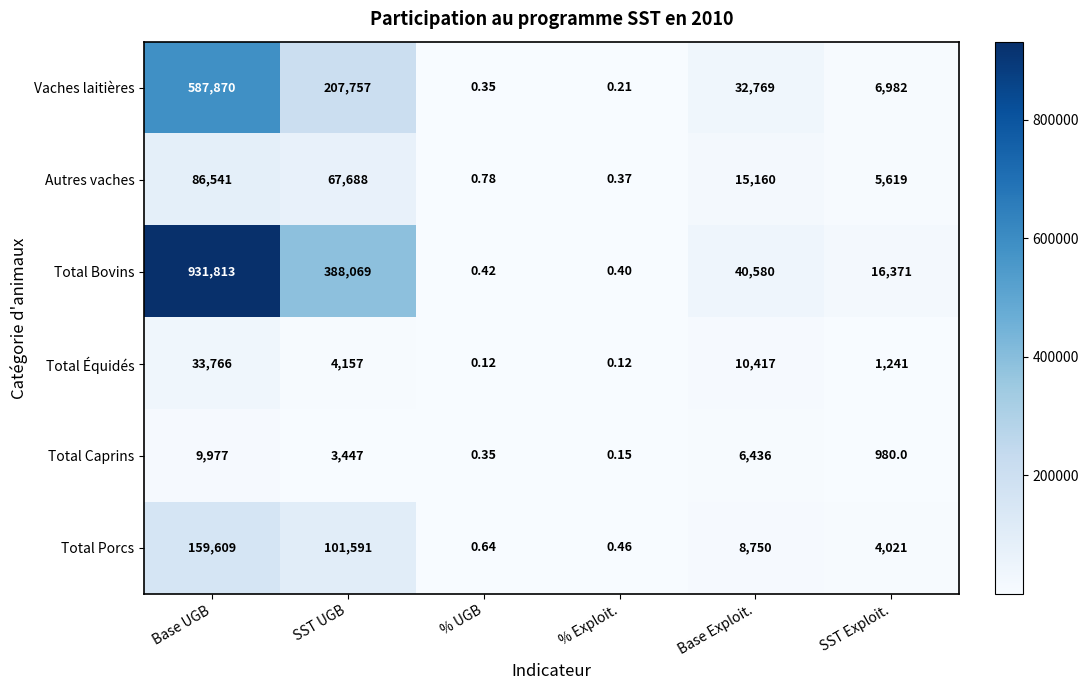

Which series has the largest total across all categories?

Total Bovins